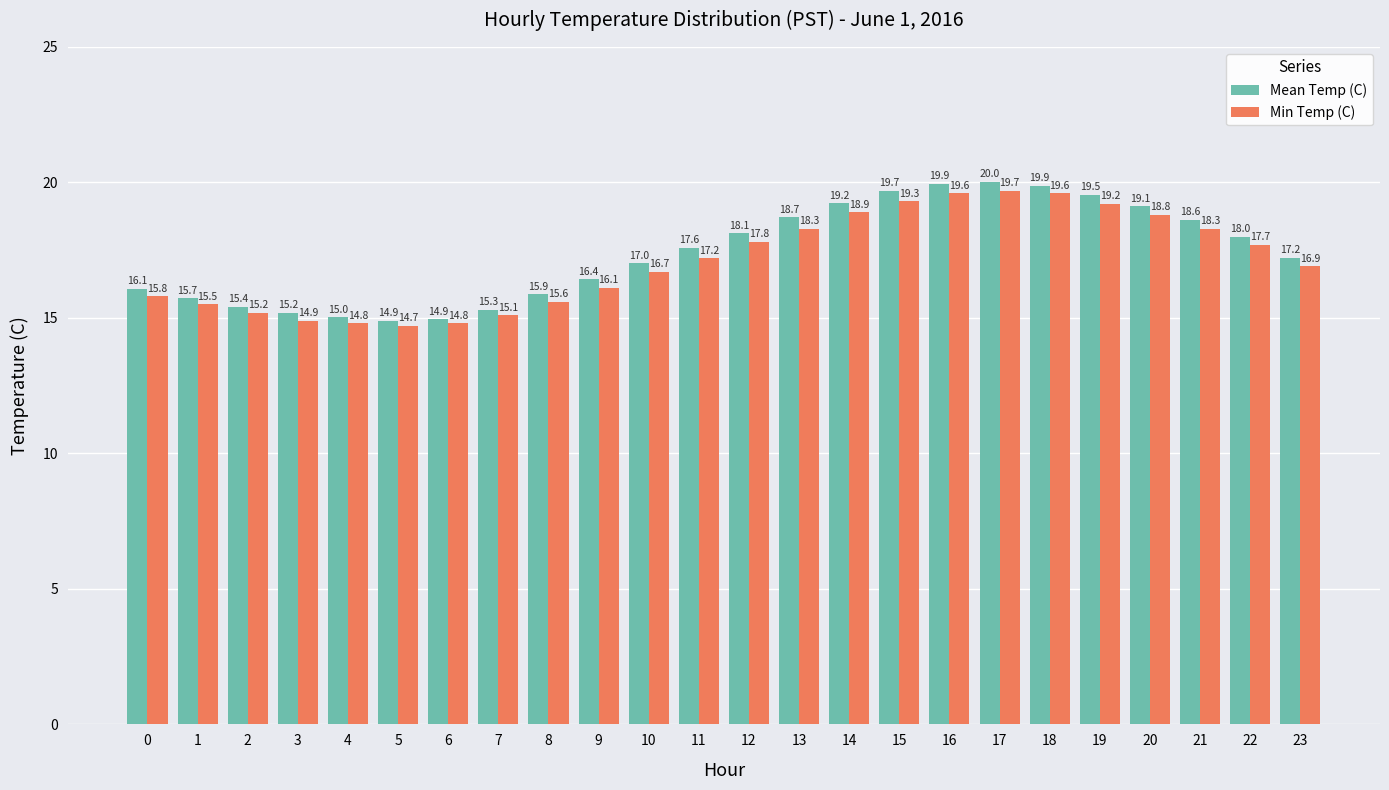

What are all the series names shown in the legend?

Mean Temp (C), Min Temp (C)